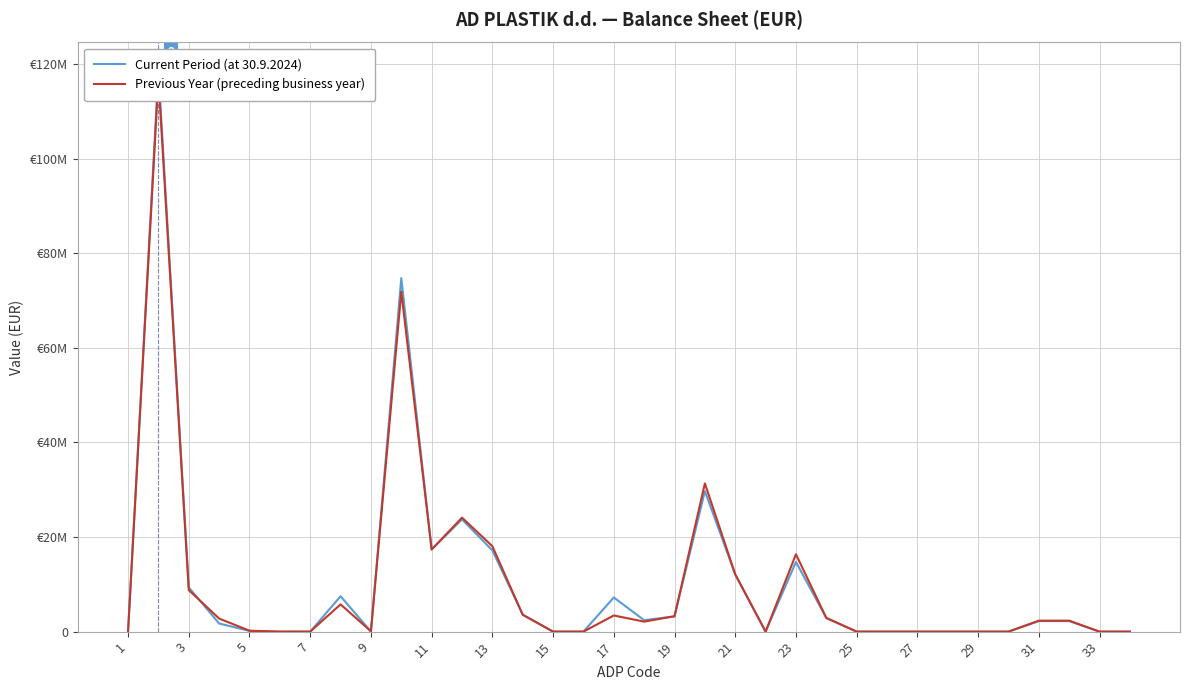

True or false: Previous Year (preceding business year) has more than 0 interior local peaks.

True